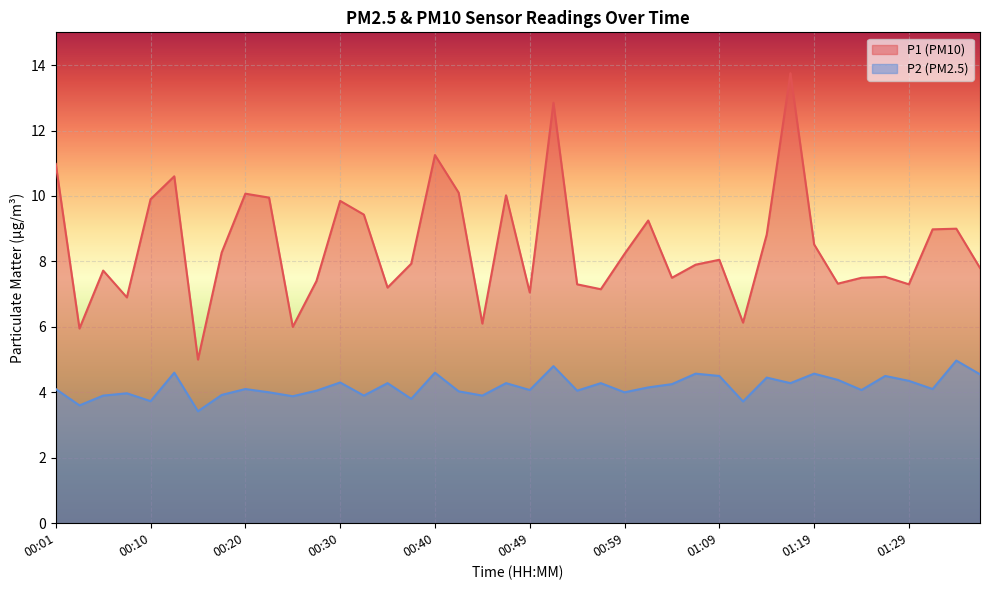

True or false: P2 and P1 cross at least once.

False